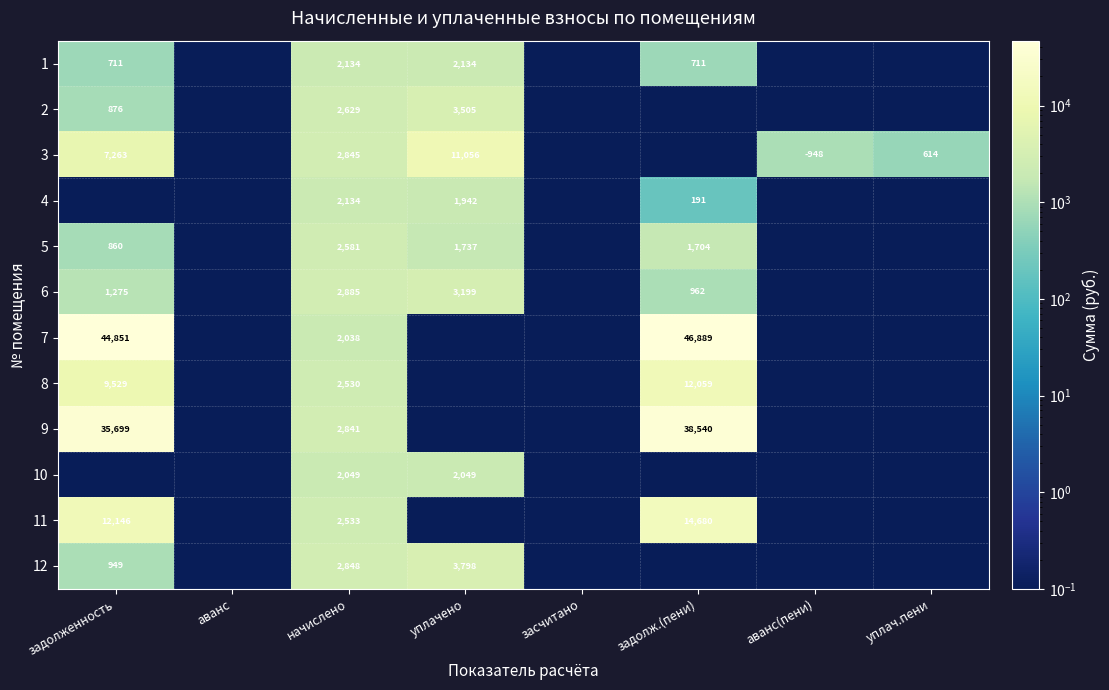

At which category does the chart reach its peak across all series?

задолж.(пени)